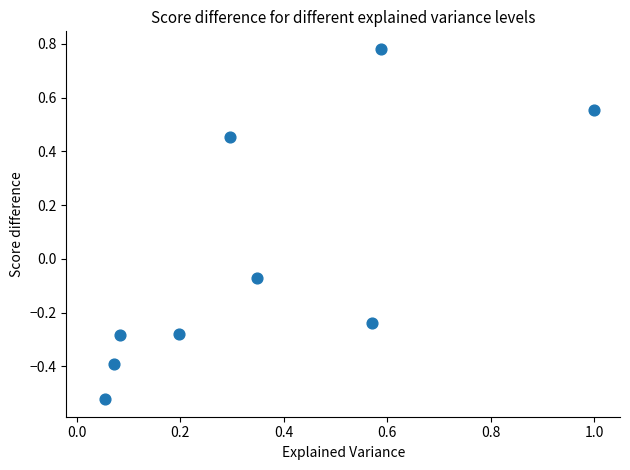

What is the range of X values (max minus min)?

0.9